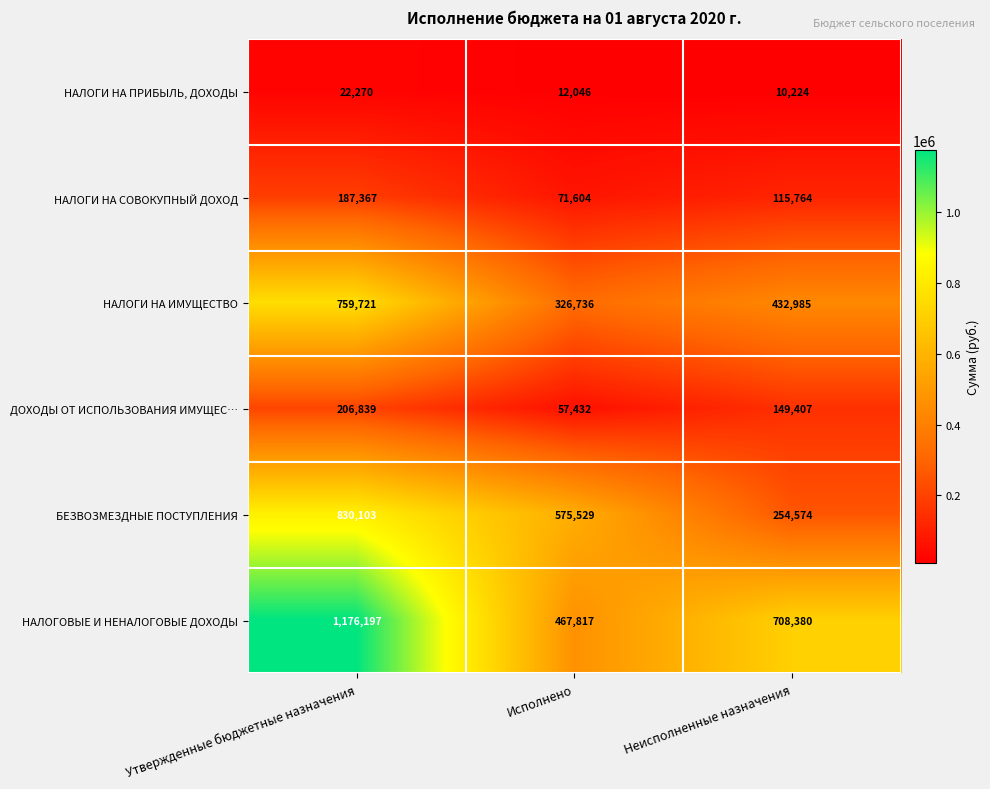

At Утвержденные бюджетные назначения, list the series in order from largest to smallest.

НАЛОГОВЫЕ И НЕНАЛОГОВЫЕ ДОХОДЫ, БЕЗВОЗМЕЗДНЫЕ ПОСТУПЛЕНИЯ, НАЛОГИ НА ИМУЩЕСТВО, ДОХОДЫ ОТ ИСПОЛЬЗОВАНИЯ ИМУЩЕС…, НАЛОГИ НА СОВОКУПНЫЙ ДОХОД, НАЛОГИ НА ПРИБЫЛЬ, ДОХОДЫ